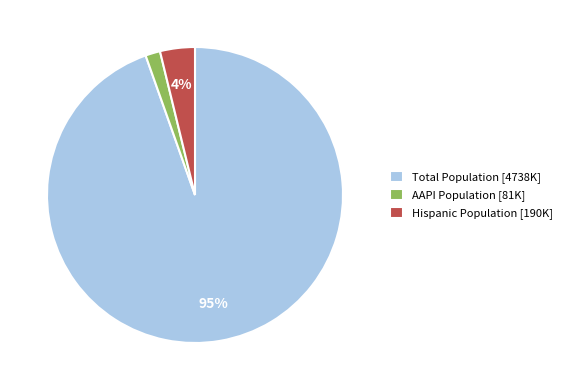

Count the number of slices in the pie.

3